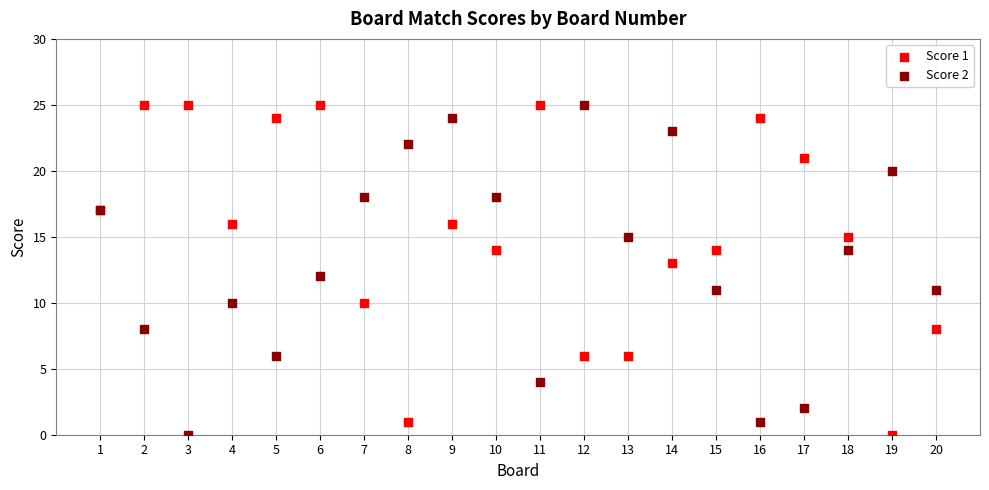

What is the X range (max minus min) for the scatter plot?

19